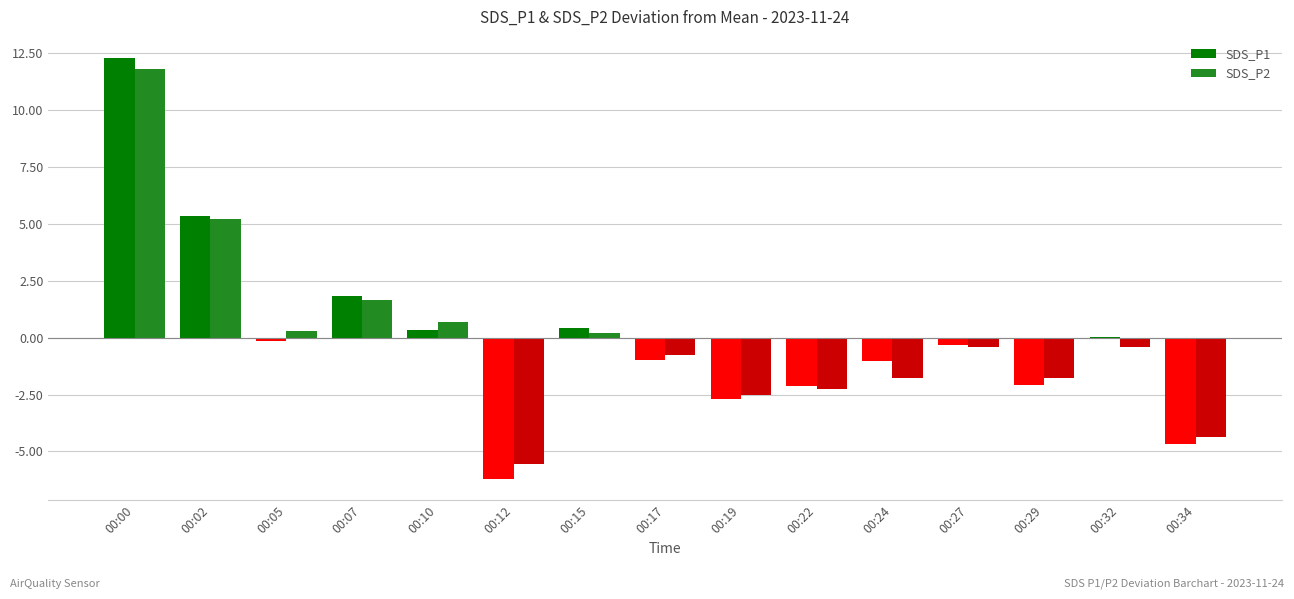

What is the difference between the SDS_P1 values at 00:22 and 00:00?

14.4